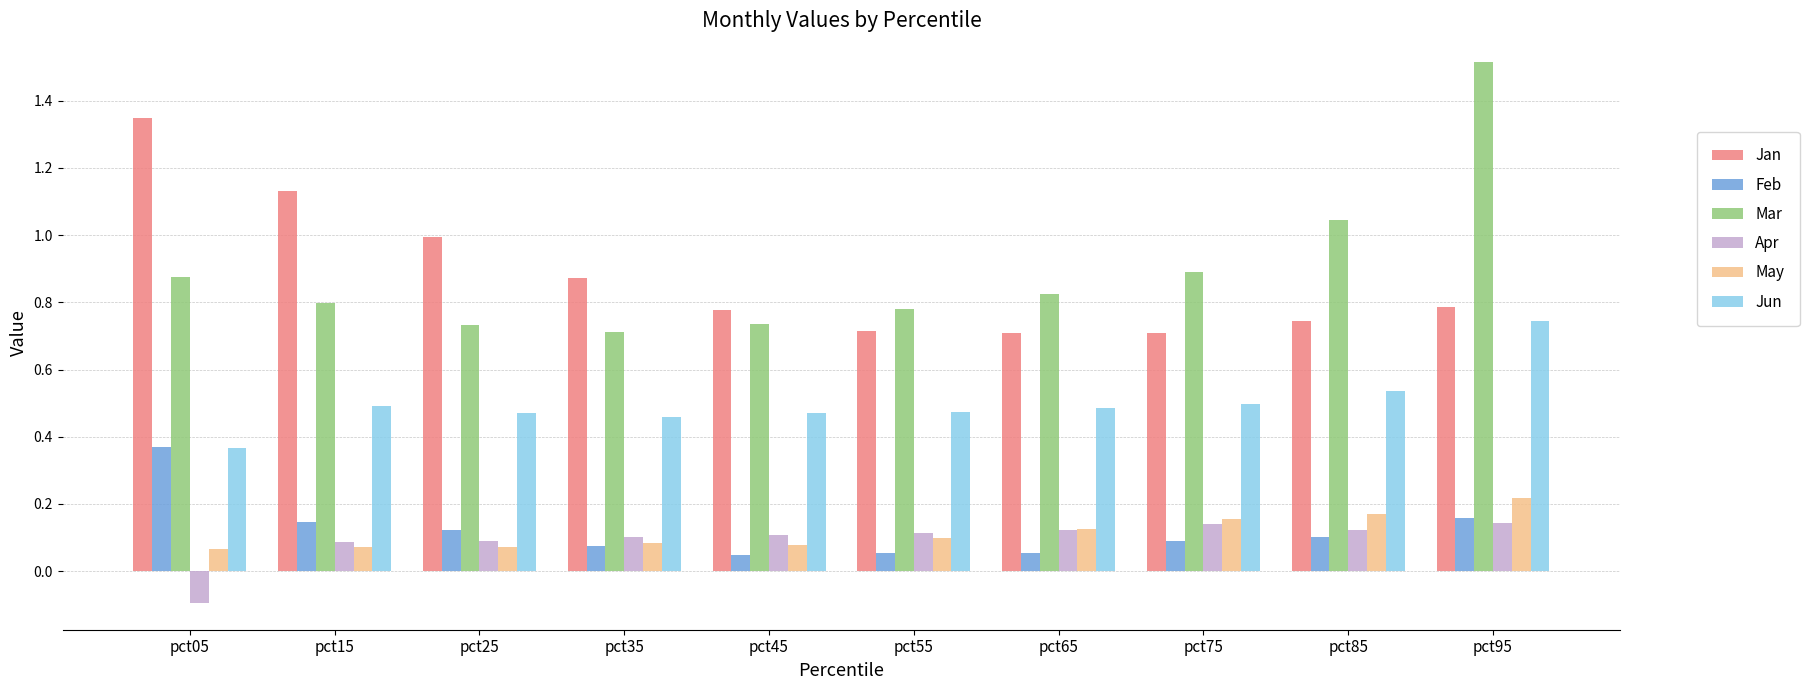

At which category is the sum across all series the highest?

pct95